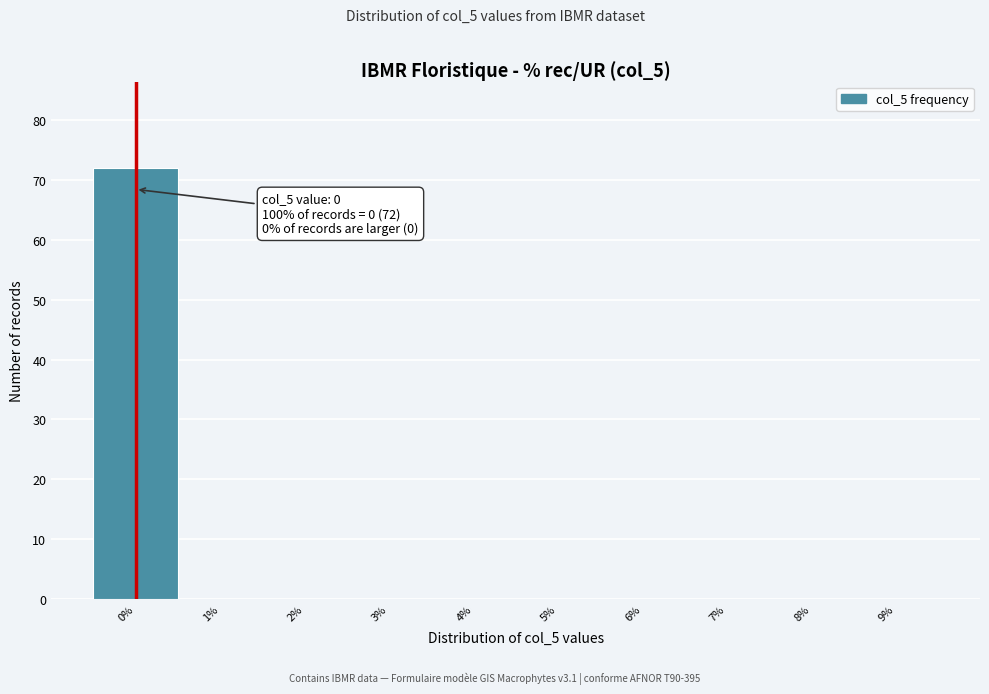

Over which range of the x-axis is the bar tallest?

-0.5 to 0.5